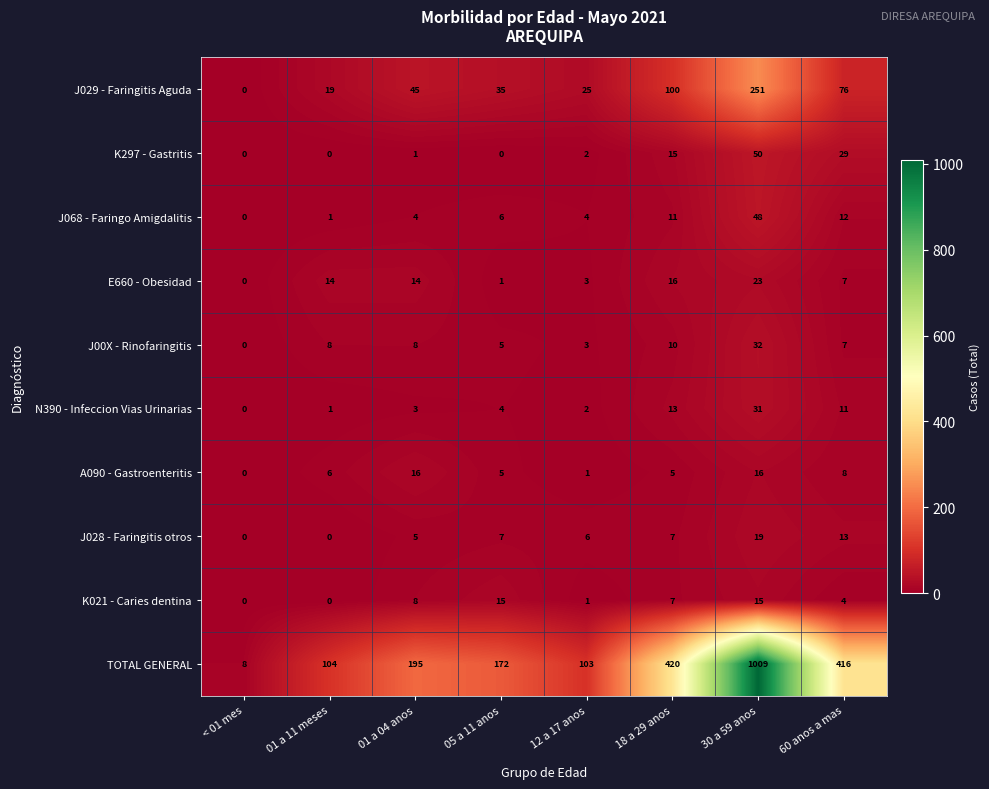

What is the total value across all series at 01 a 11 meses?

153